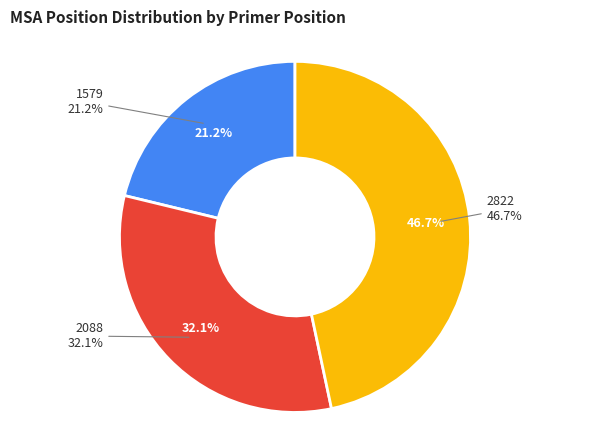

The 2822 slice represents 59% of the pie. True or false?

False